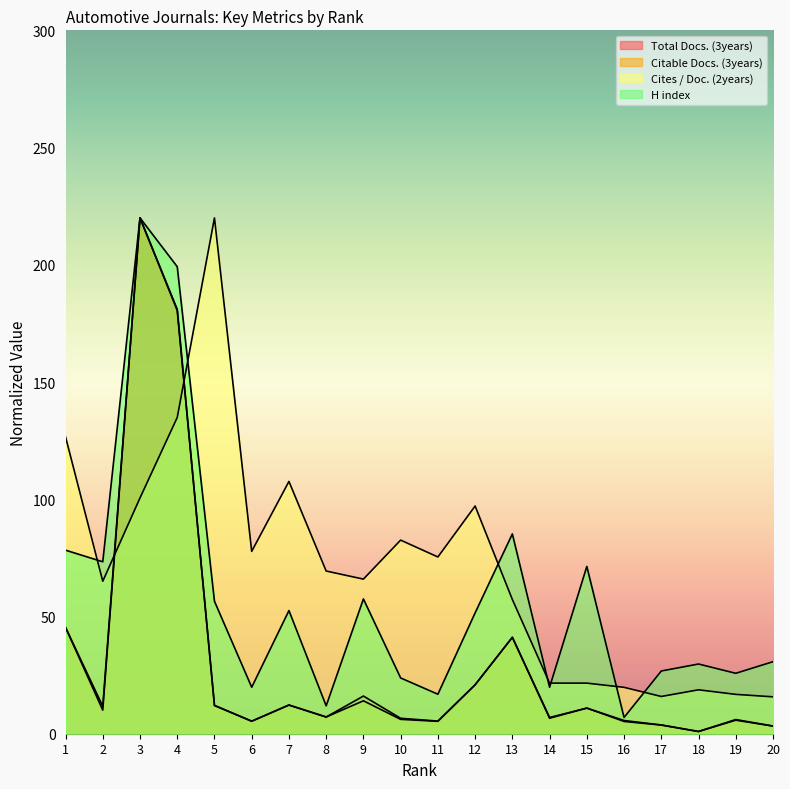

Reading left to right, extract all data points from this chart.

Total Docs. (3years): 1=45.4	2=11.7	3=220.0	4=181.0	5=12.1	6=5.3	7=12.2	8=7.1	9=16.1	10=6.6	11=5.4	12=20.9	13=41.1	14=6.9	15=10.9	16=5.6	17=3.7	18=0.9	19=6.0	20=3.3
Citable Docs. (3years): 1=45.3	2=10.1	3=220.0	4=180.5	5=12.0	6=5.4	7=12.3	8=7.1	9=14.0	10=6.1	11=5.3	12=20.9	13=41.1	14=6.6	15=10.9	16=5.2	17=3.7	18=1.0	19=5.8	20=3.3
Cites / Doc. (2years): 1=126.6	2=65.0	3=100.6	4=134.9	5=220.0	6=77.8	7=107.6	8=69.4	9=65.9	10=82.6	11=75.4	12=97.1	13=57.2	14=21.6	15=21.6	16=19.8	17=15.9	18=18.7	19=16.8	20=15.7
H index: 1=78.3	2=73.3	3=220.0	4=199.2	5=56.5	6=19.8	7=52.5	8=11.9	9=57.5	10=23.8	11=16.8	12=51.5	13=85.2	14=19.8	15=71.4	16=6.9	17=26.8	18=29.7	19=25.8	20=30.7